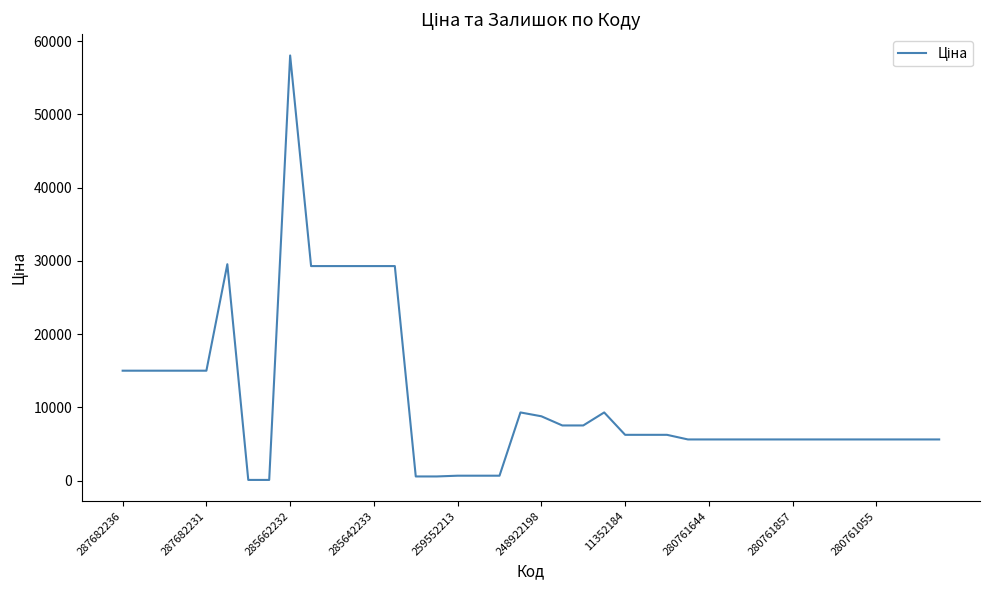

What is the maximum value shown in the chart?

58037.0